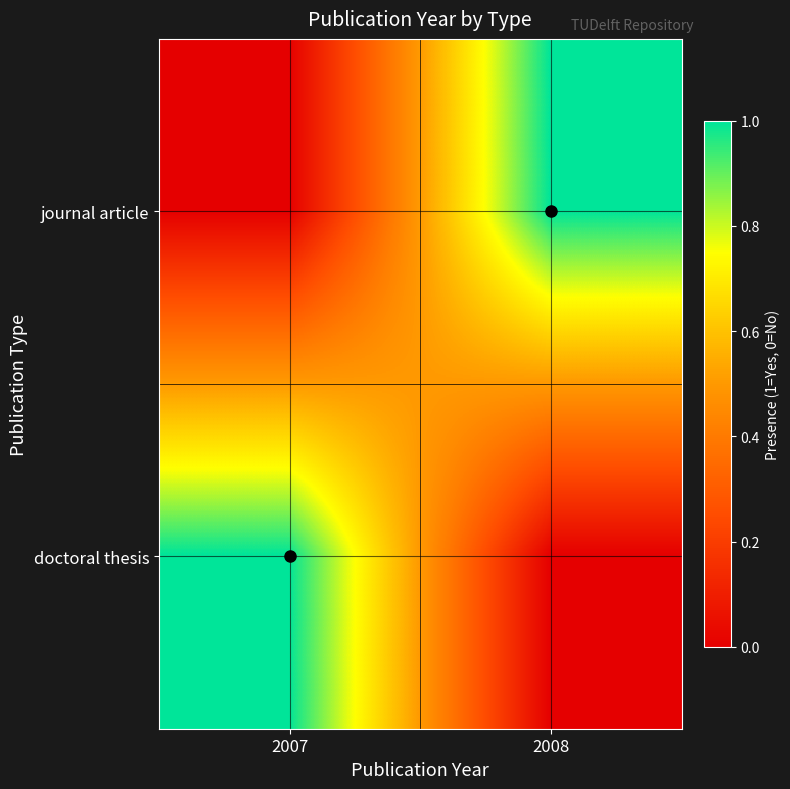

How many data points does each series have?

2